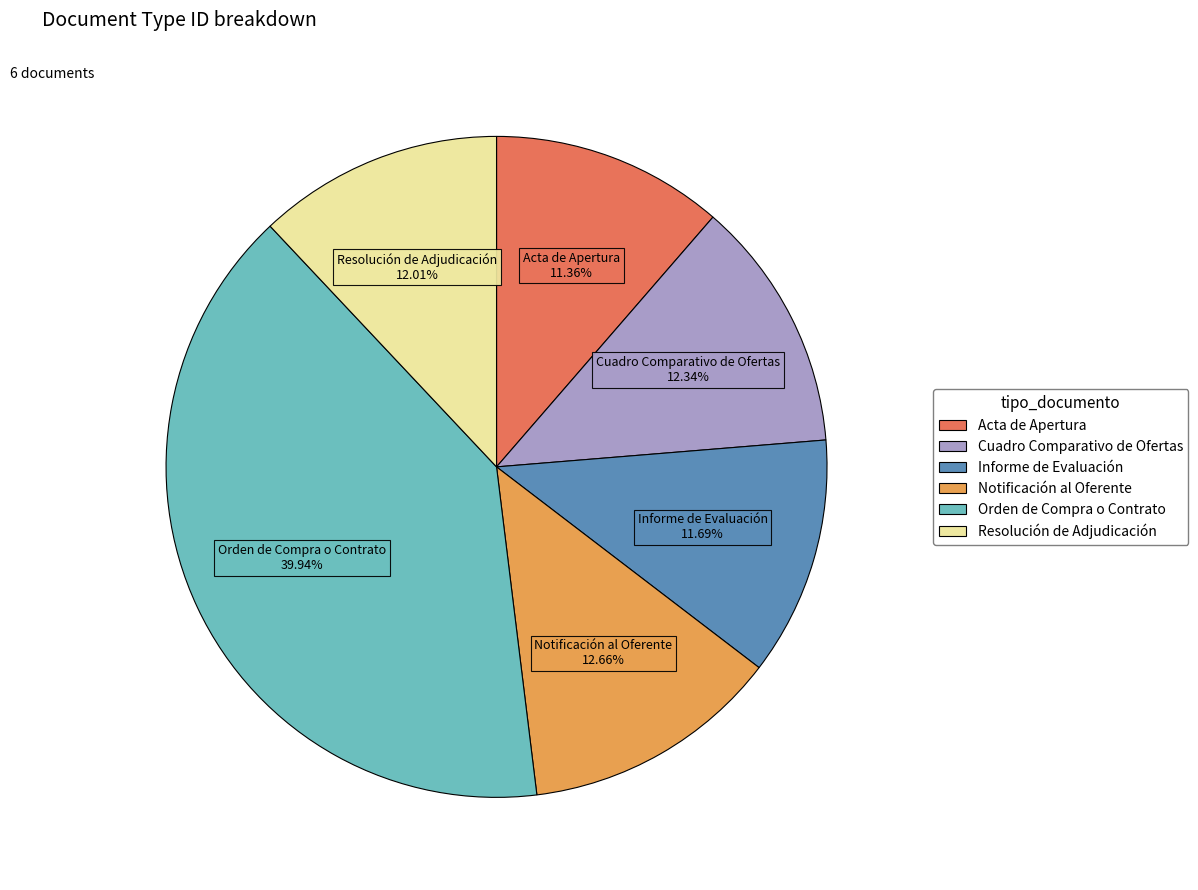

Approximately how many times larger is the value at Cuadro Comparativo de Ofertas compared to Notificación al Oferente?

1.0